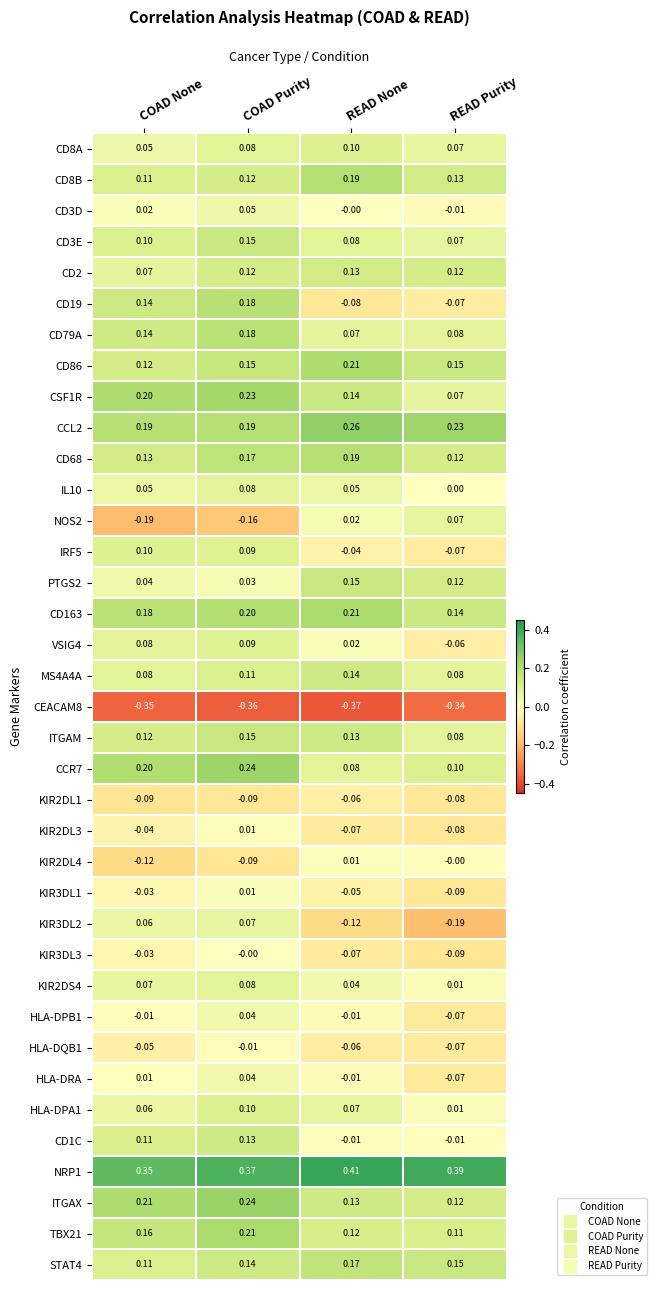

At which label is CD8B closest to 0?

COAD None